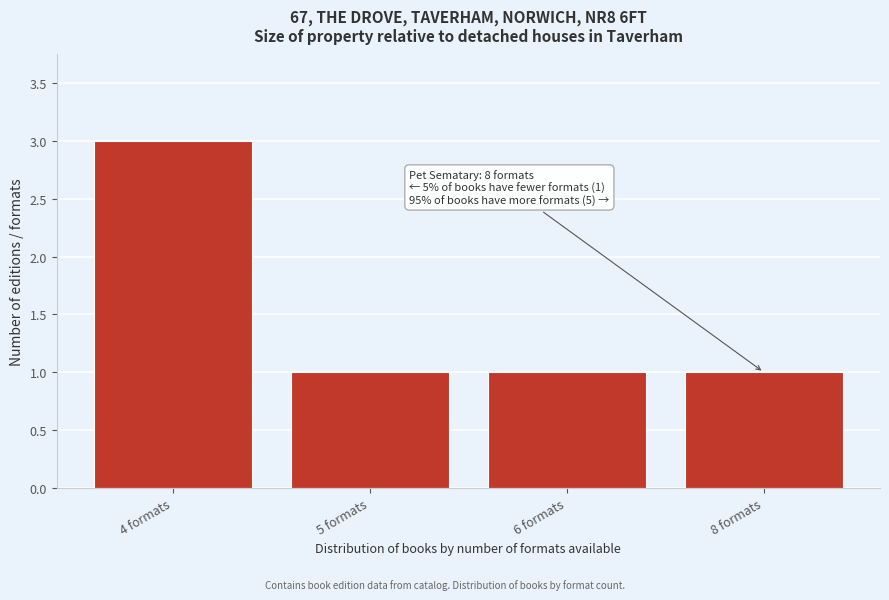

Reading left to right, what are all the values shown in this chart?

4 formats=3	5 formats=1	6 formats=1	8 formats=1